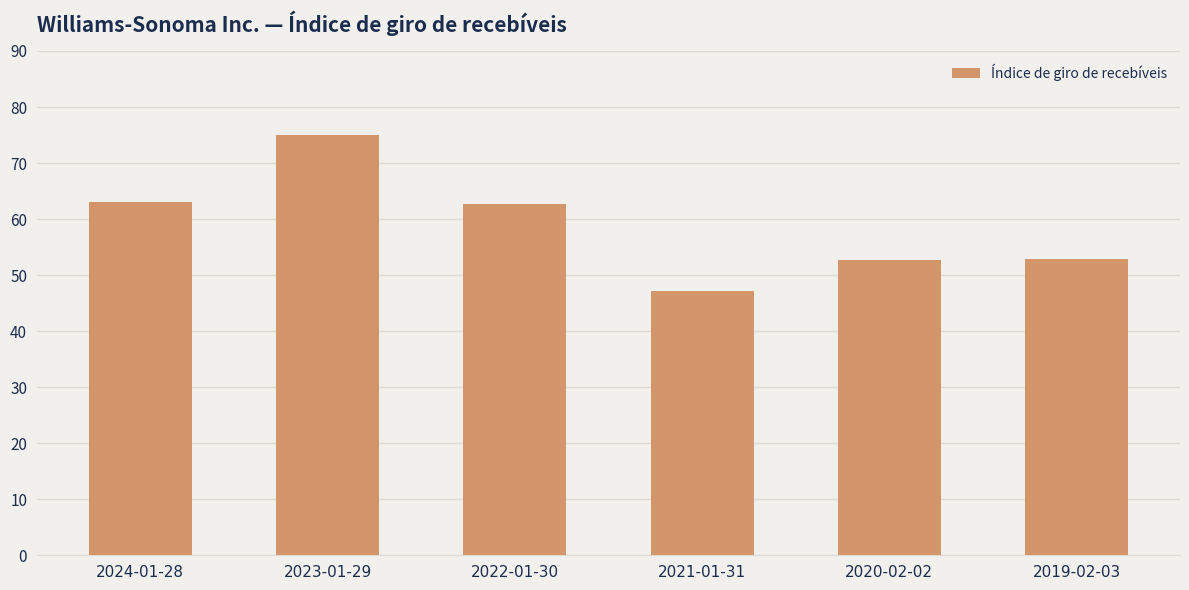

Which label corresponds to the largest value in the chart?

2023-01-29